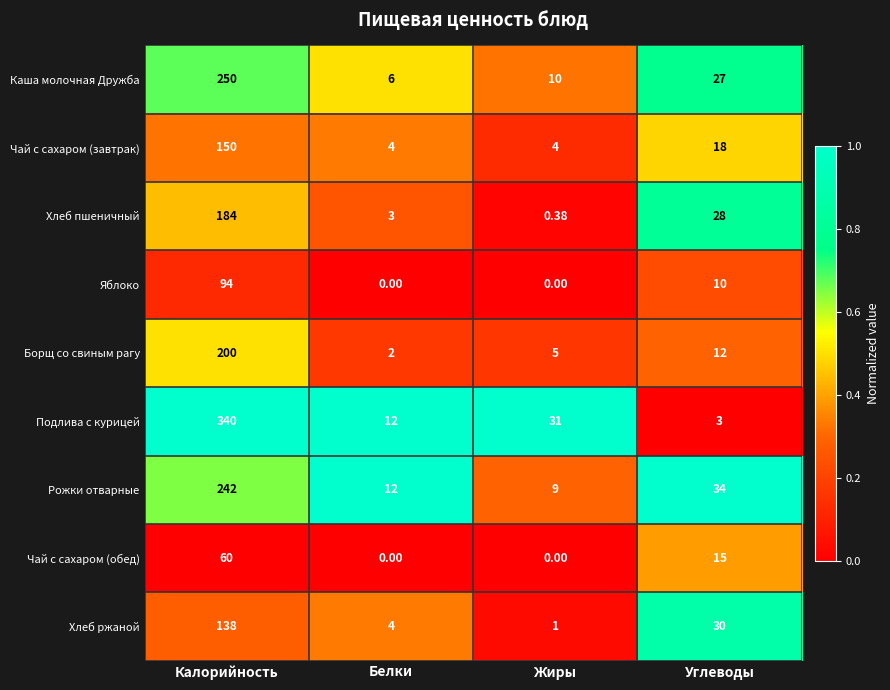

Where does the Каша молочная Дружба series first go above 27?

Калорийность